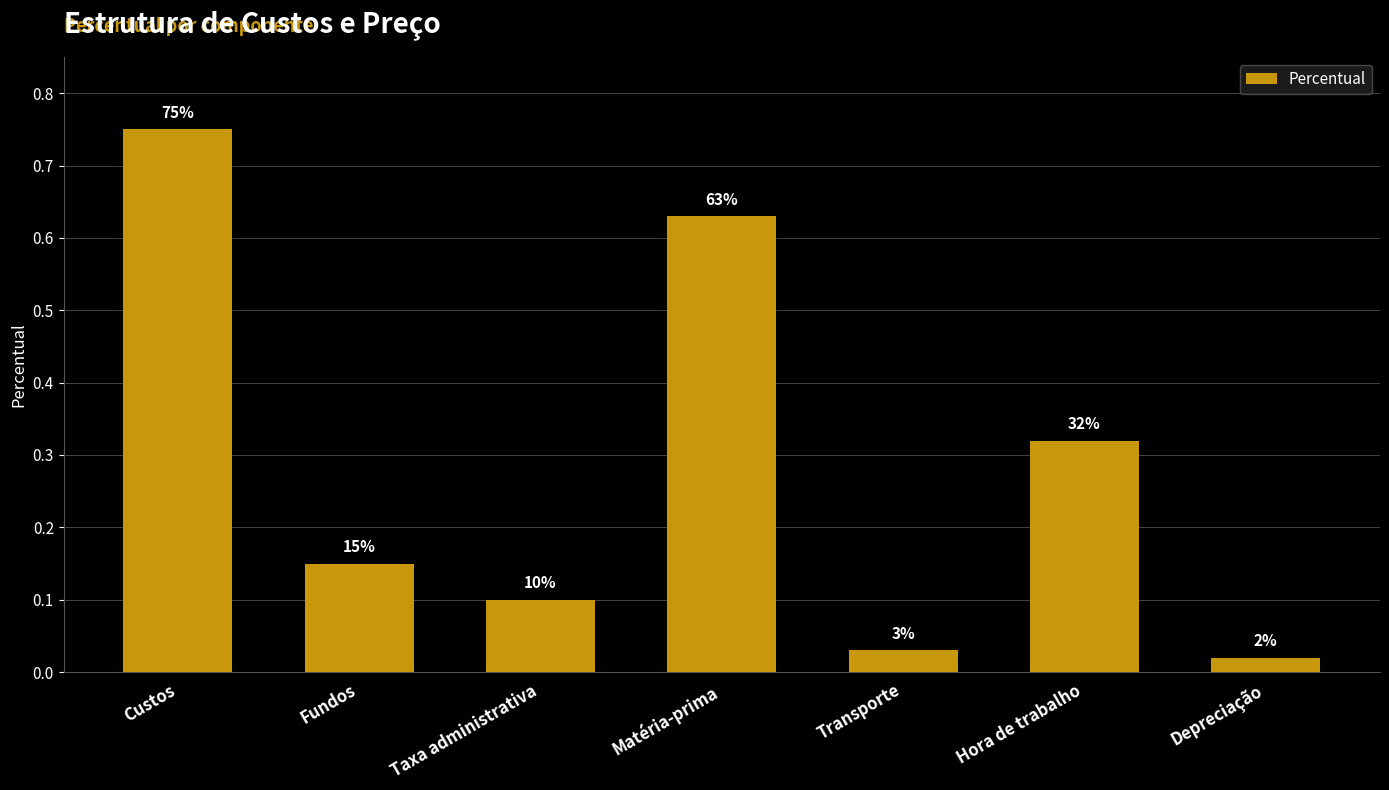

How many bars are there in total?

7